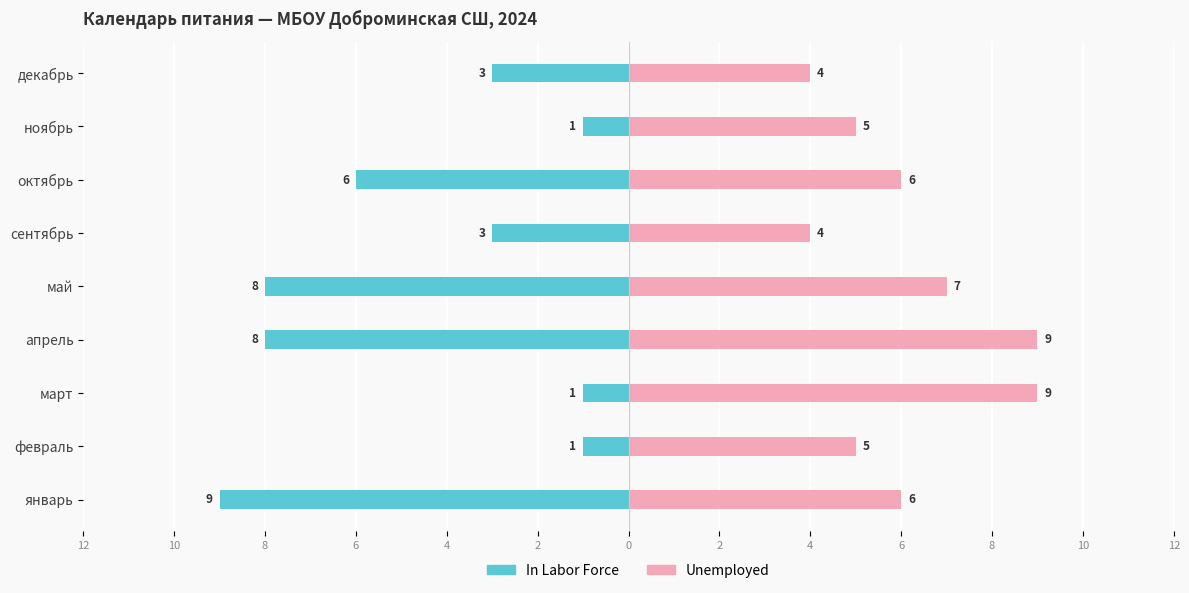

Count the number of categories in the chart.

9